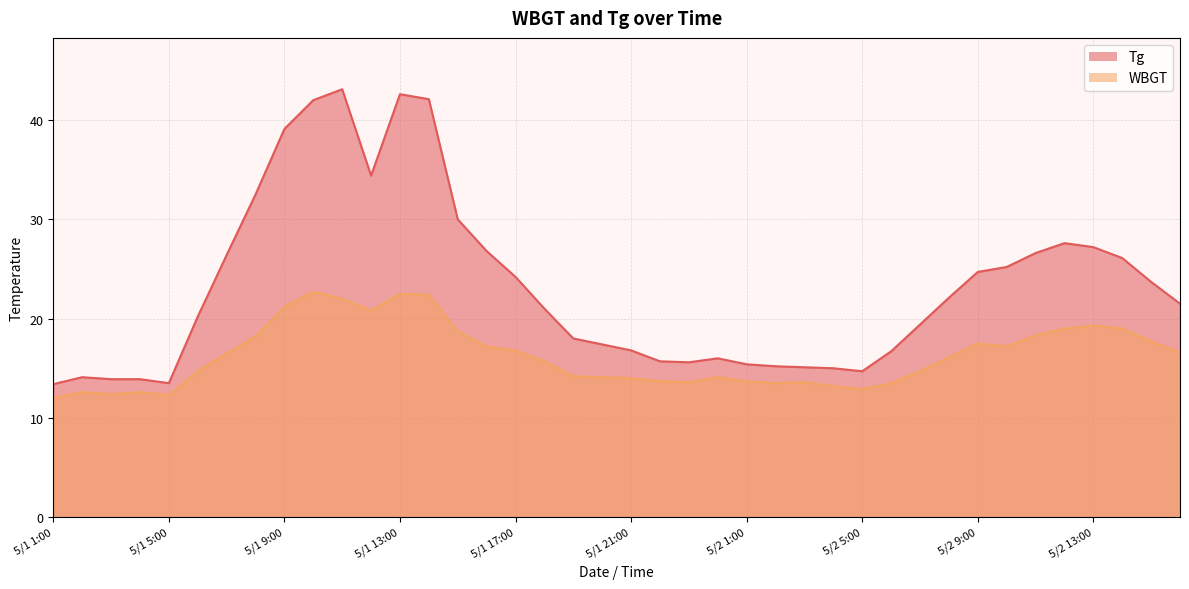

What is the approximate value of Tg at 5/2 10:00?

25.2